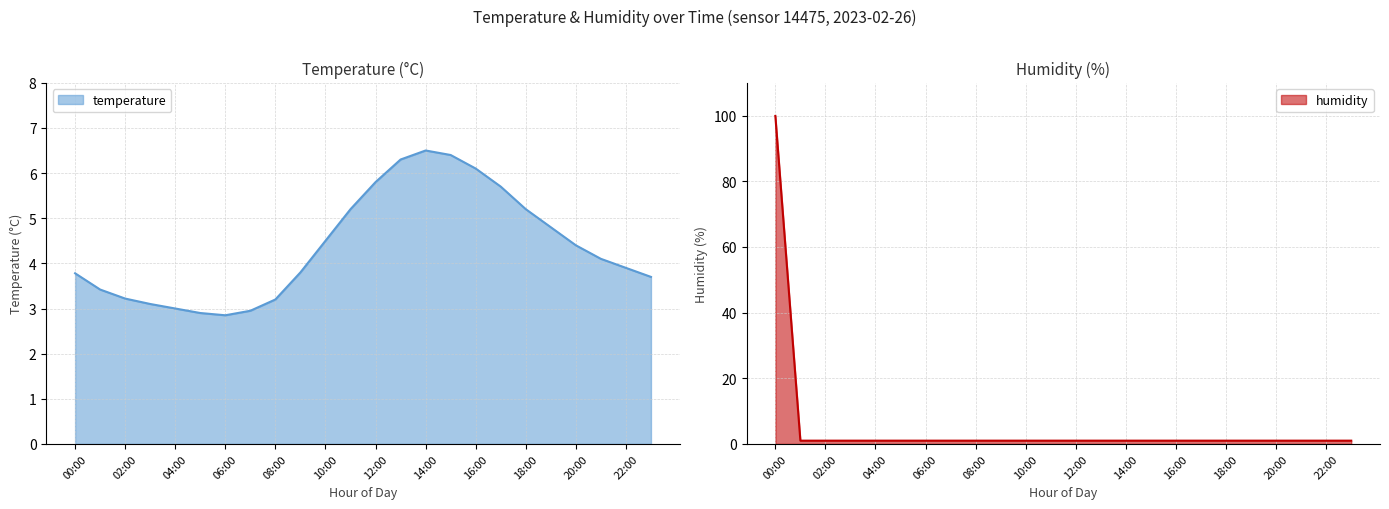

Rank the series by their maximum value, from lowest to highest.

temperature, humidity